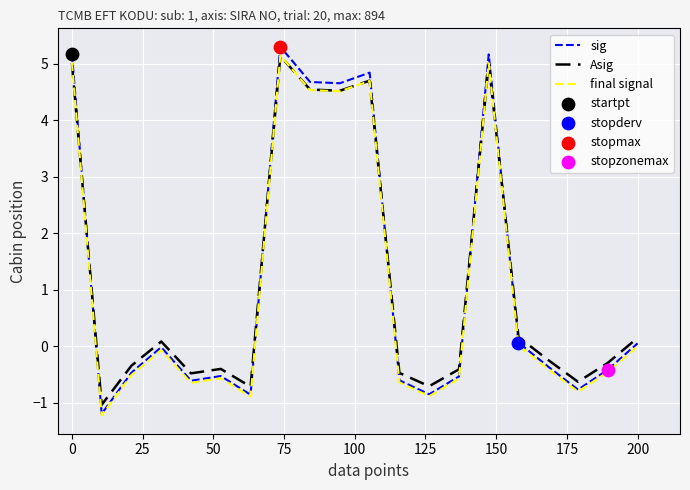

How many times do final signal and Asig cross each other?

5